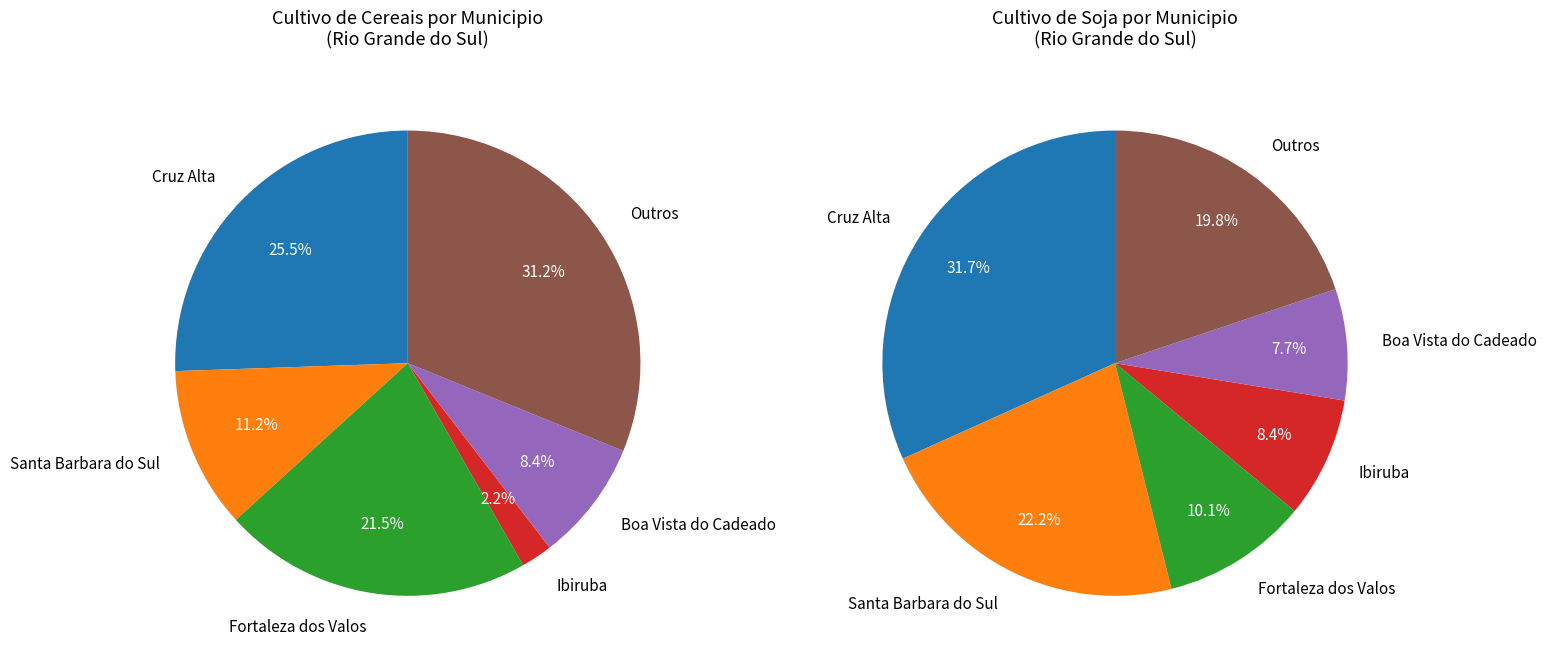

Does 11 represent more than half of the total?

No